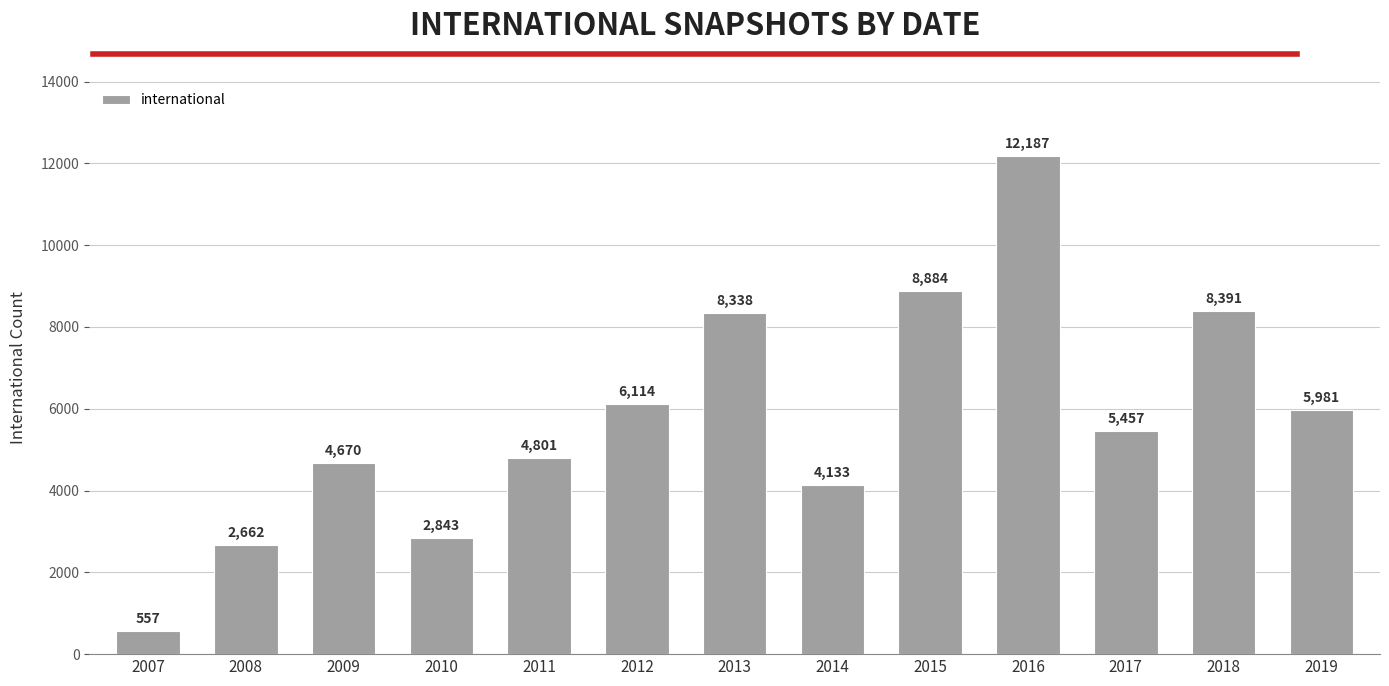

What is the maximum value shown in the chart?

12187